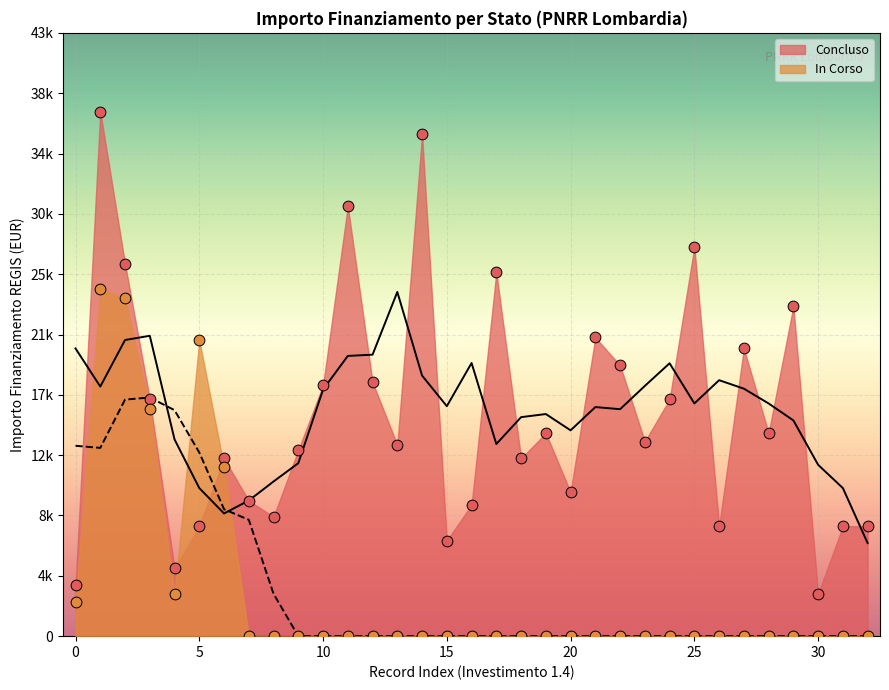

Between 14 and 7, which is larger?

14